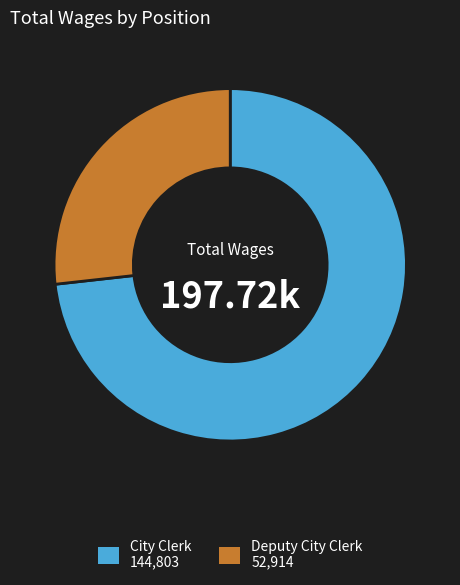

Which slice is the smallest?

Deputy City Clerk